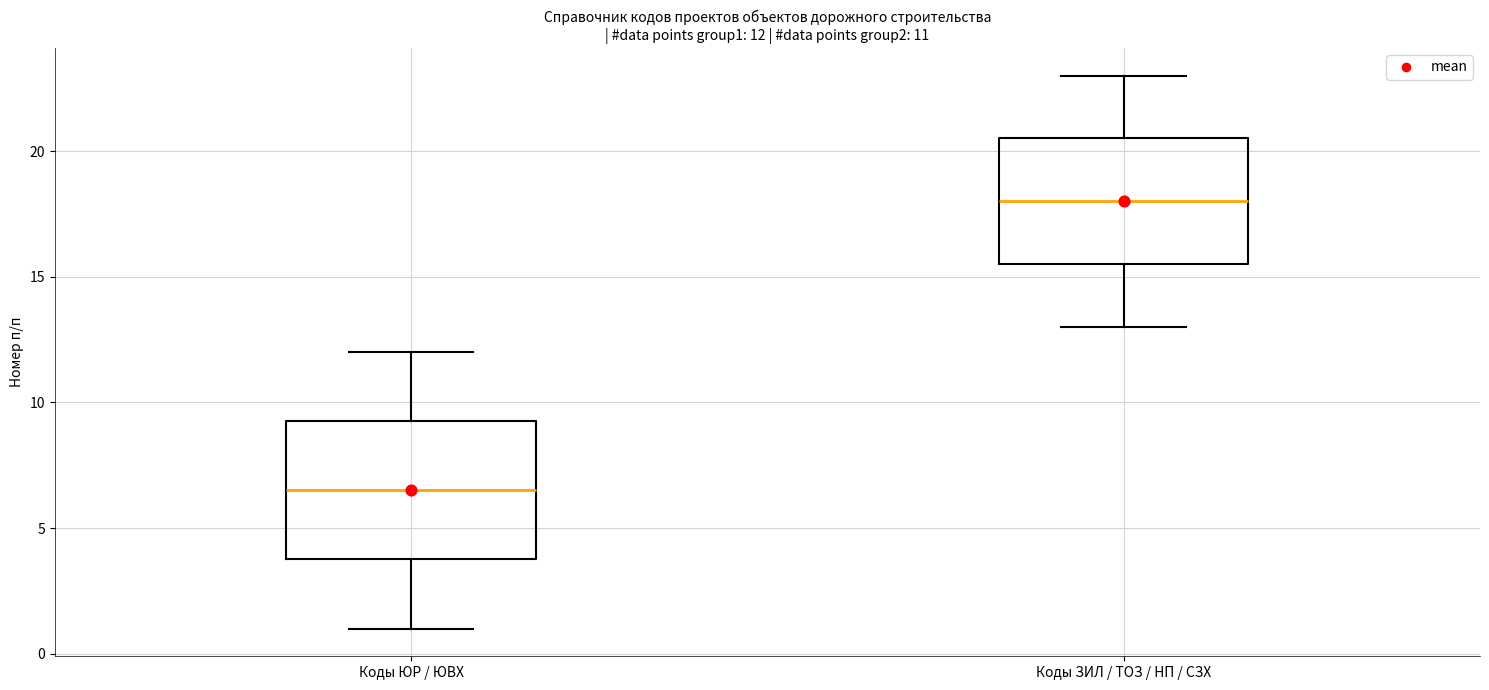

Comparing the boxes themselves (not the whiskers), which one is the tallest?

Коды ЮР / ЮВХ